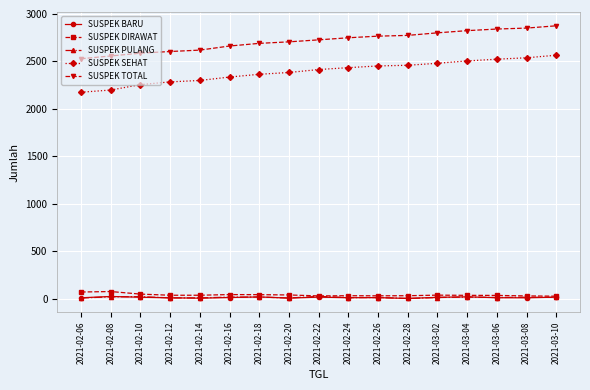

What is the highest value of the SUSPEK SEHAT series?

2565